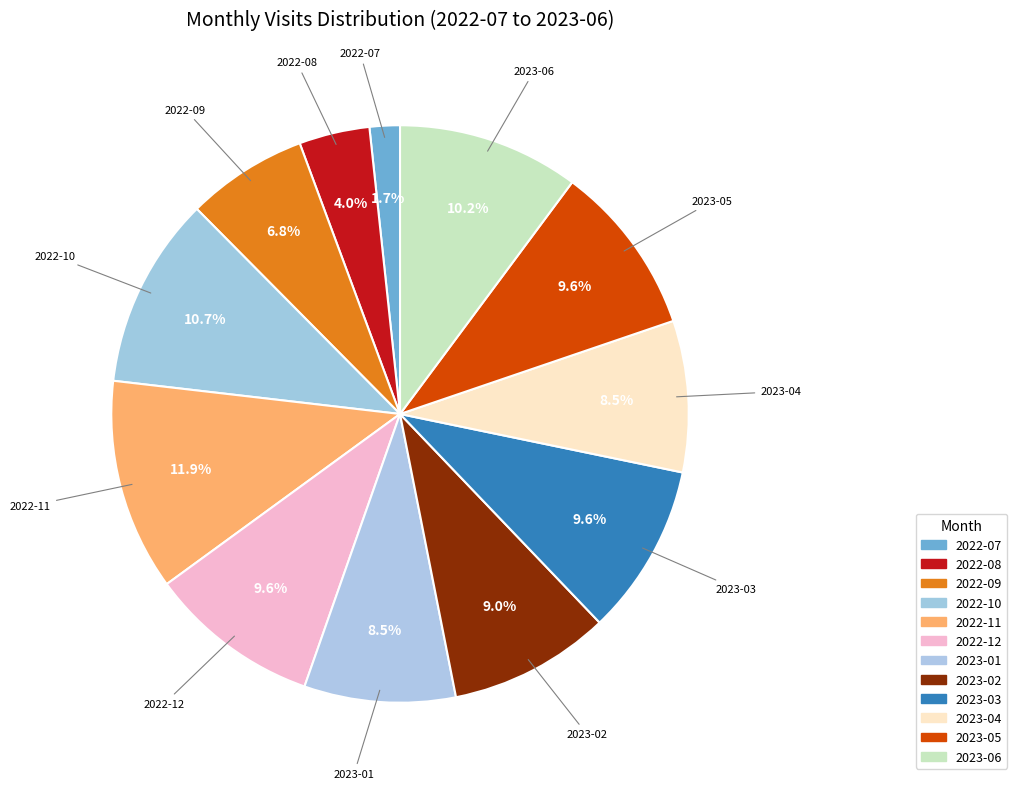

What percentage do 2022-09 and 2022-12 together represent?

16.4%